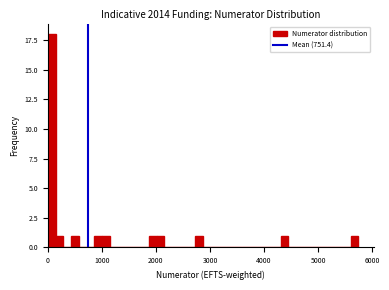

Around what value on the x-axis is the tallest bar? Give the approximate position of its centre, as read against the axis.

100